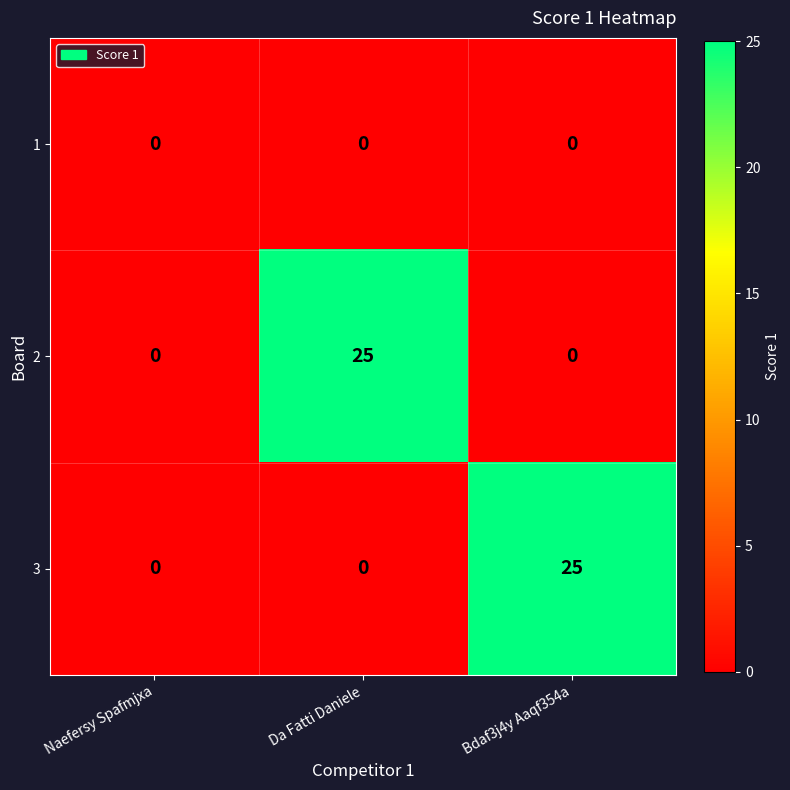

What is the sum of all 2 values?

25